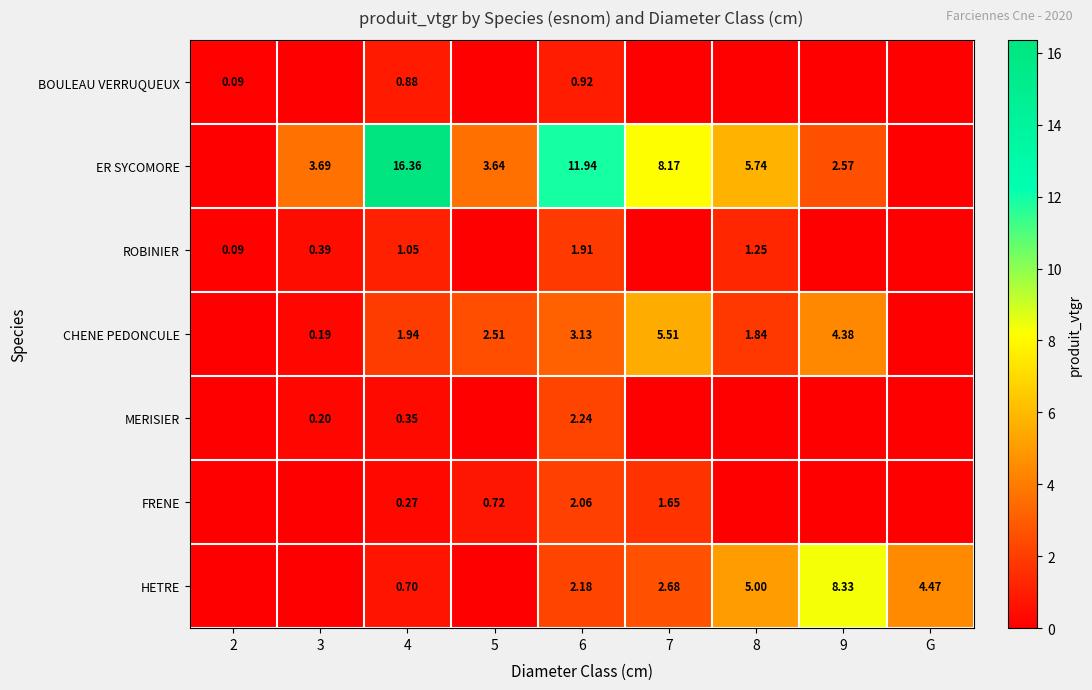

Rank the series at 4 from highest to lowest value.

ER SYCOMORE, CHENE PEDONCULE, ROBINIER, BOULEAU VERRUQUEUX, HETRE, MERISIER, FRENE